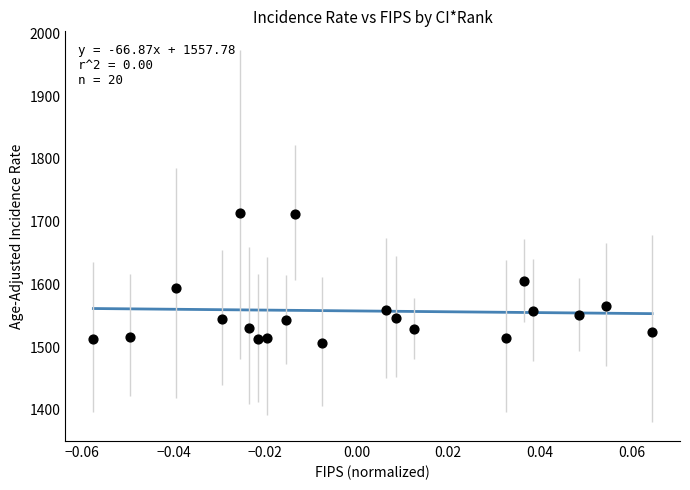

What is the range of Y values (max minus min)?

207.5